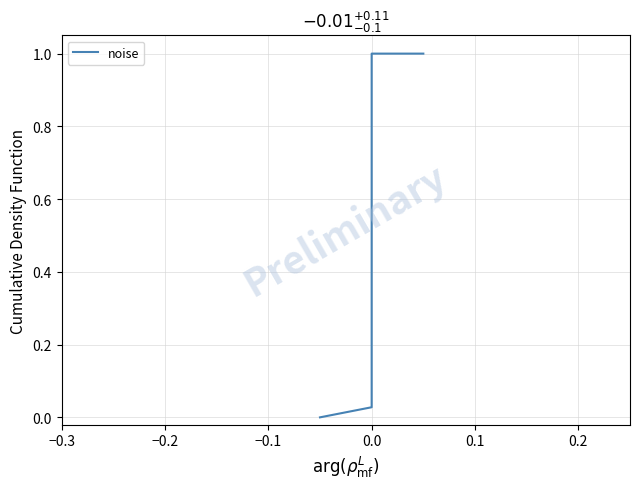

What is the average value?

0.5